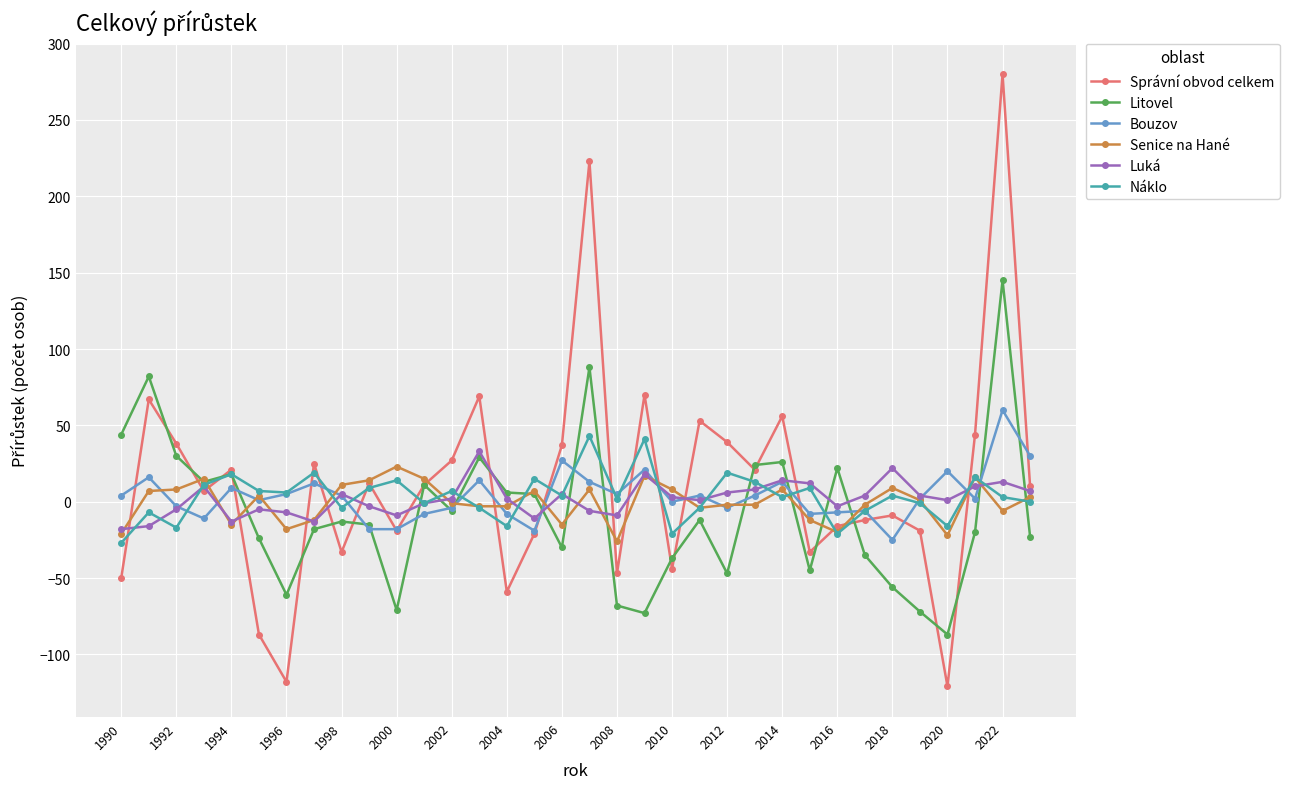

What is the value of the Luká point at the 5th from the left?

-13